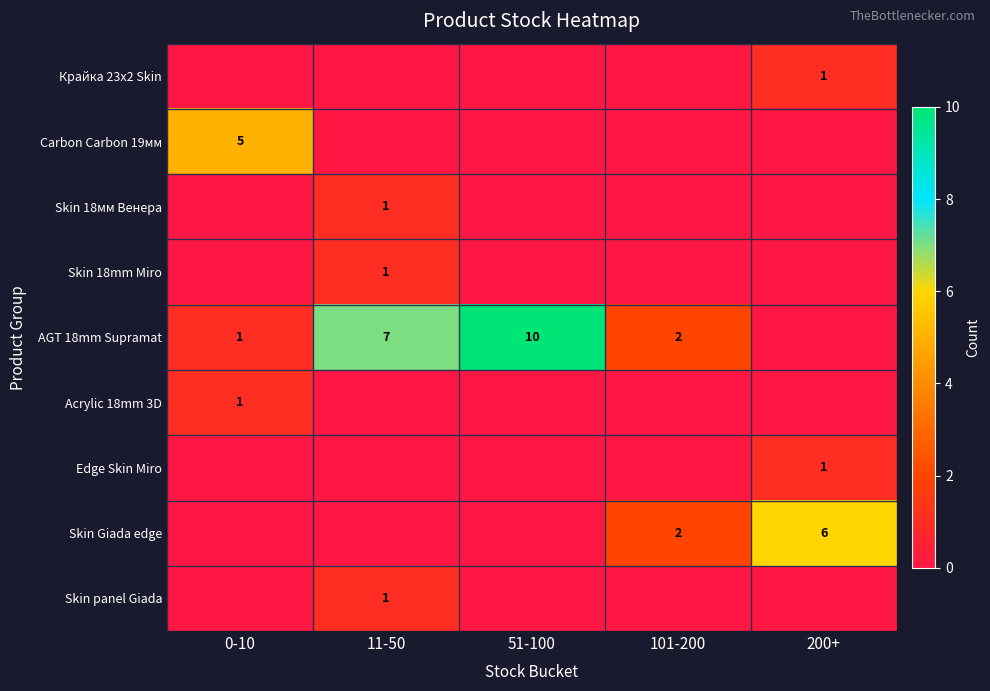

At how many categories does at least one series exceed 6?

2